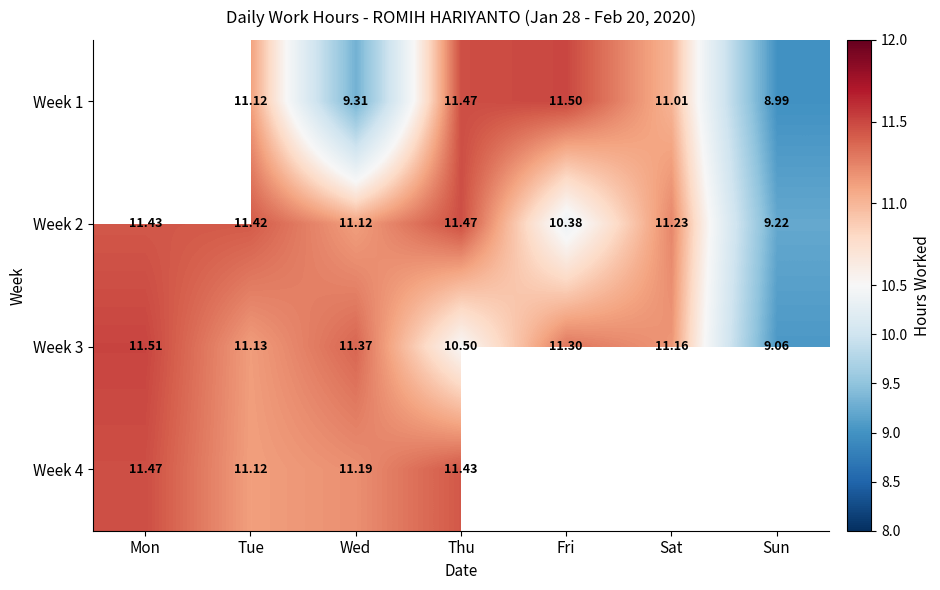

At which category is the sum across all series the highest?

Thu